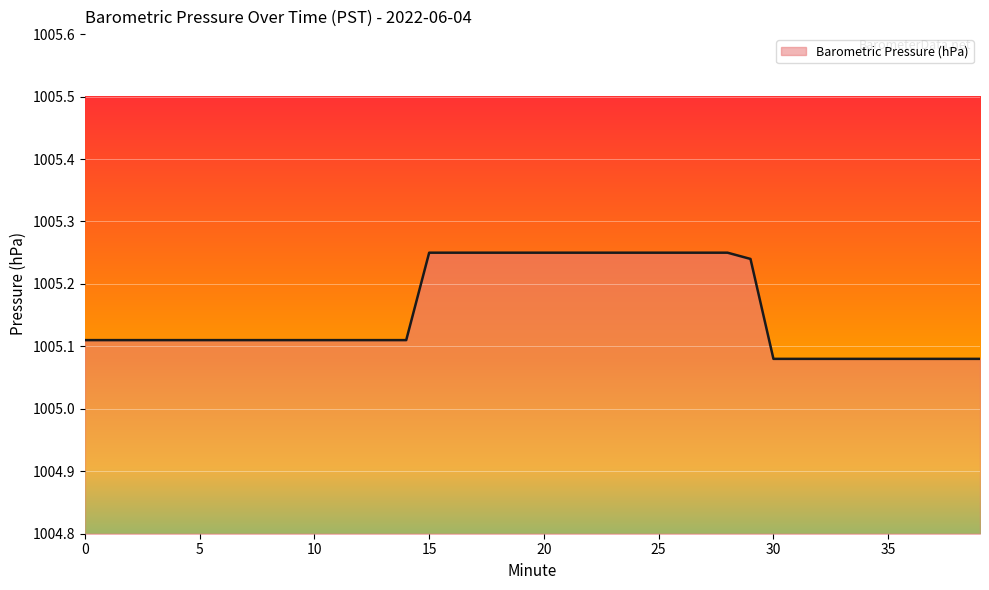

Is this an area chart (filled region under the line)?

Yes